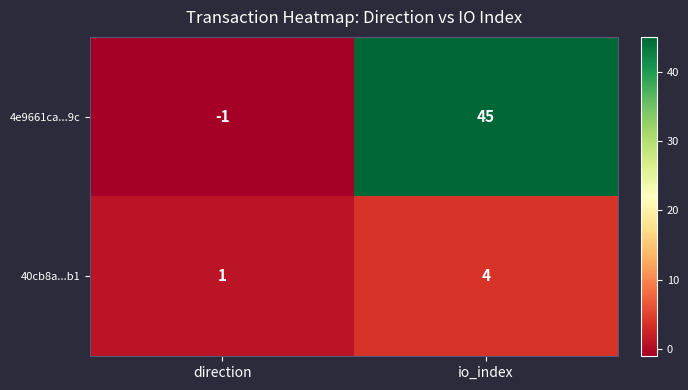

What is the average value of the 4e9661ca...9c series?

22